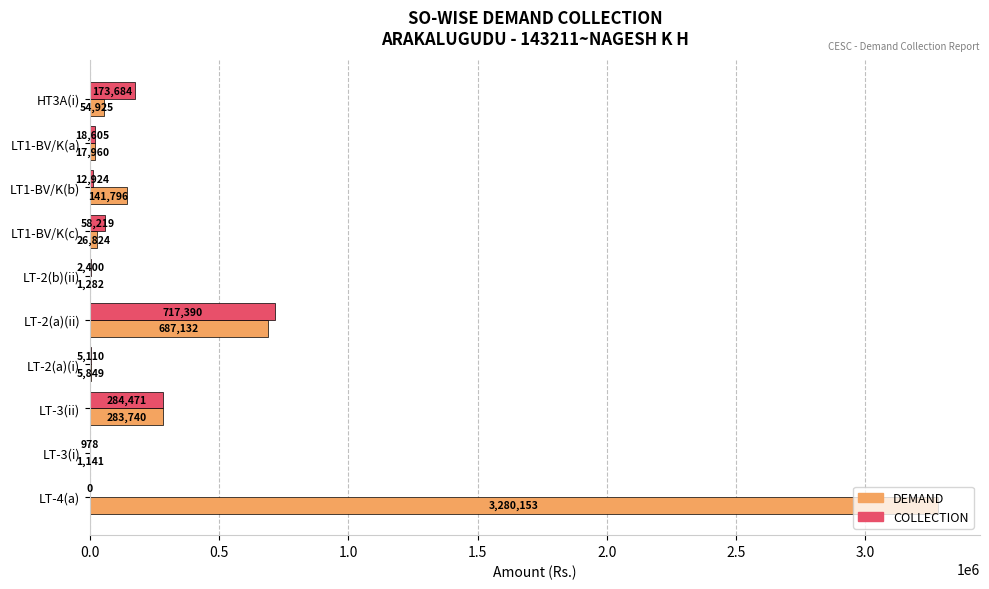

The value of COLLECTION at LT1-BV/K(a) is 18605.0. True or false?

True